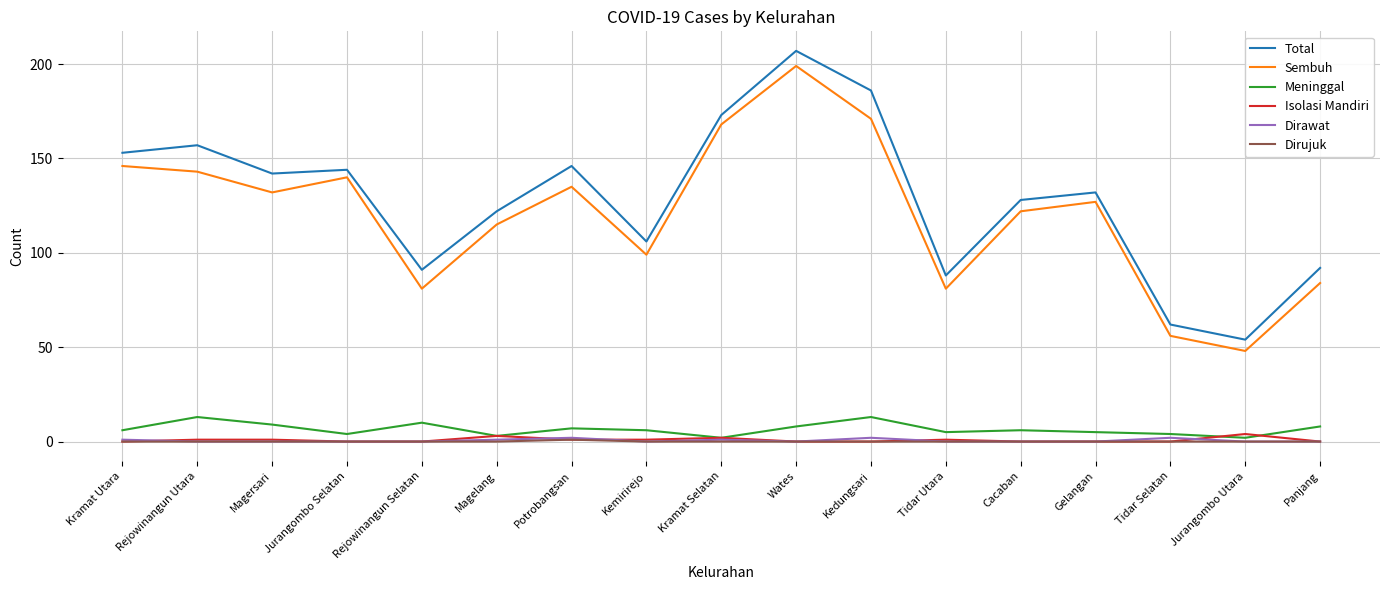

Reading right to left, what are all the values shown in this chart?

Total: Panjang=92	Jurangombo Utara=54	Tidar Selatan=62	Gelangan=132	Cacaban=128	Tidar Utara=88	Kedungsari=186	Wates=207	Kramat Selatan=173	Kemirirejo=106	Potrobangsan=146	Magelang=122	Rejowinangun Selatan=91	Jurangombo Selatan=144	Magersari=142	Rejowinangun Utara=157	Kramat Utara=153
Sembuh: Panjang=84	Jurangombo Utara=48	Tidar Selatan=56	Gelangan=127	Cacaban=122	Tidar Utara=81	Kedungsari=171	Wates=199	Kramat Selatan=168	Kemirirejo=99	Potrobangsan=135	Magelang=115	Rejowinangun Selatan=81	Jurangombo Selatan=140	Magersari=132	Rejowinangun Utara=143	Kramat Utara=146
Meninggal: Panjang=8	Jurangombo Utara=2	Tidar Selatan=4	Gelangan=5	Cacaban=6	Tidar Utara=5	Kedungsari=13	Wates=8	Kramat Selatan=2	Kemirirejo=6	Potrobangsan=7	Magelang=3	Rejowinangun Selatan=10	Jurangombo Selatan=4	Magersari=9	Rejowinangun Utara=13	Kramat Utara=6
Isolasi Mandiri: Panjang=0	Jurangombo Utara=4	Tidar Selatan=0	Gelangan=0	Cacaban=0	Tidar Utara=1	Kedungsari=0	Wates=0	Kramat Selatan=2	Kemirirejo=1	Potrobangsan=1	Magelang=3	Rejowinangun Selatan=0	Jurangombo Selatan=0	Magersari=1	Rejowinangun Utara=1	Kramat Utara=0
Dirawat: Panjang=0	Jurangombo Utara=0	Tidar Selatan=2	Gelangan=0	Cacaban=0	Tidar Utara=0	Kedungsari=2	Wates=0	Kramat Selatan=1	Kemirirejo=0	Potrobangsan=2	Magelang=1	Rejowinangun Selatan=0	Jurangombo Selatan=0	Magersari=0	Rejowinangun Utara=0	Kramat Utara=1
Dirujuk: Panjang=0	Jurangombo Utara=0	Tidar Selatan=0	Gelangan=0	Cacaban=0	Tidar Utara=0	Kedungsari=0	Wates=0	Kramat Selatan=0	Kemirirejo=0	Potrobangsan=1	Magelang=0	Rejowinangun Selatan=0	Jurangombo Selatan=0	Magersari=0	Rejowinangun Utara=0	Kramat Utara=0